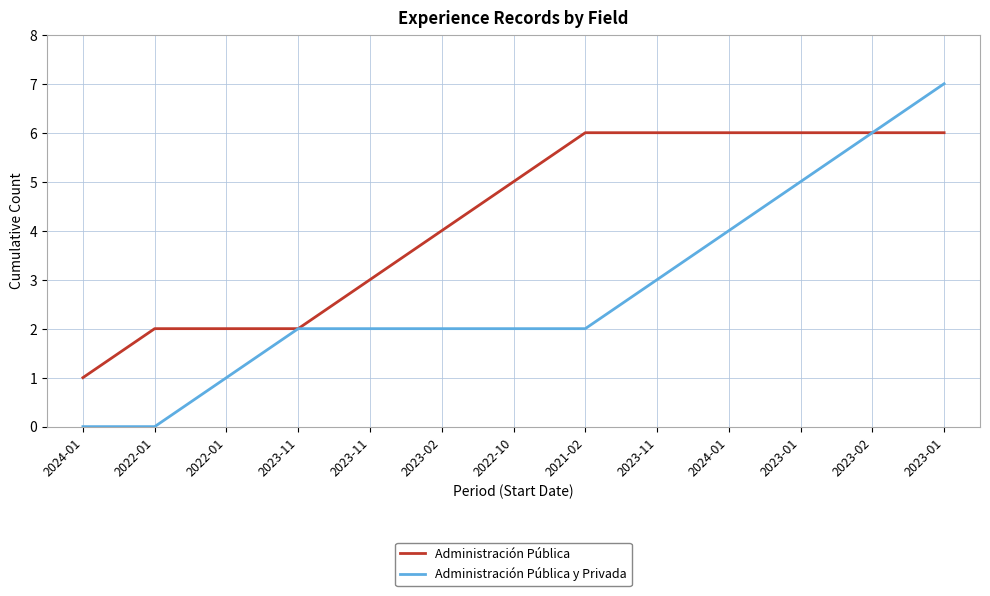

Which category has the highest value across all series?

2023-01